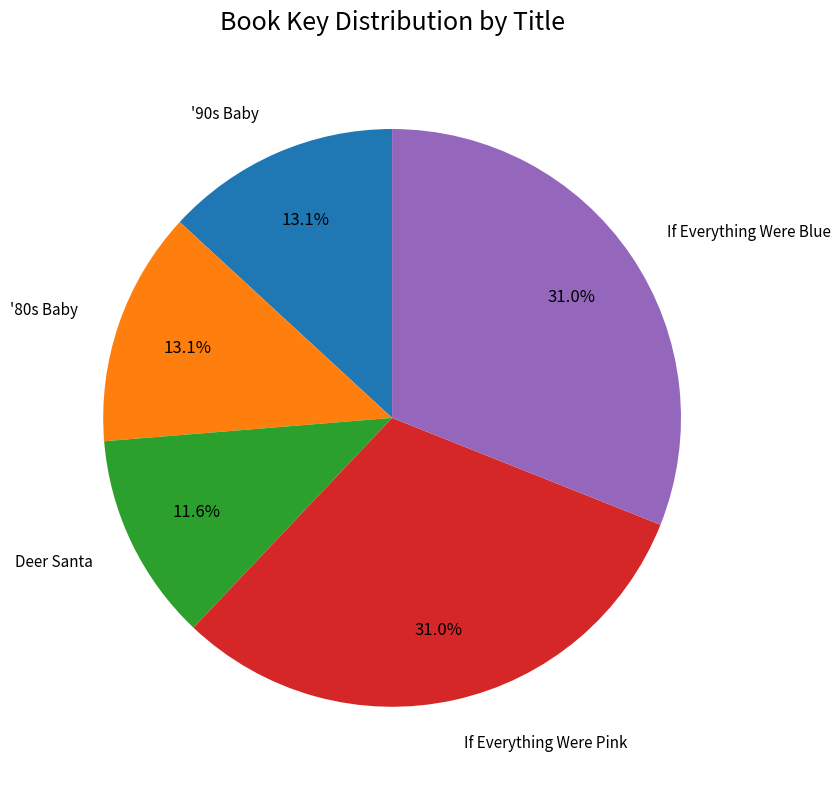

To the nearest percent, what is the average slice percentage?

20%